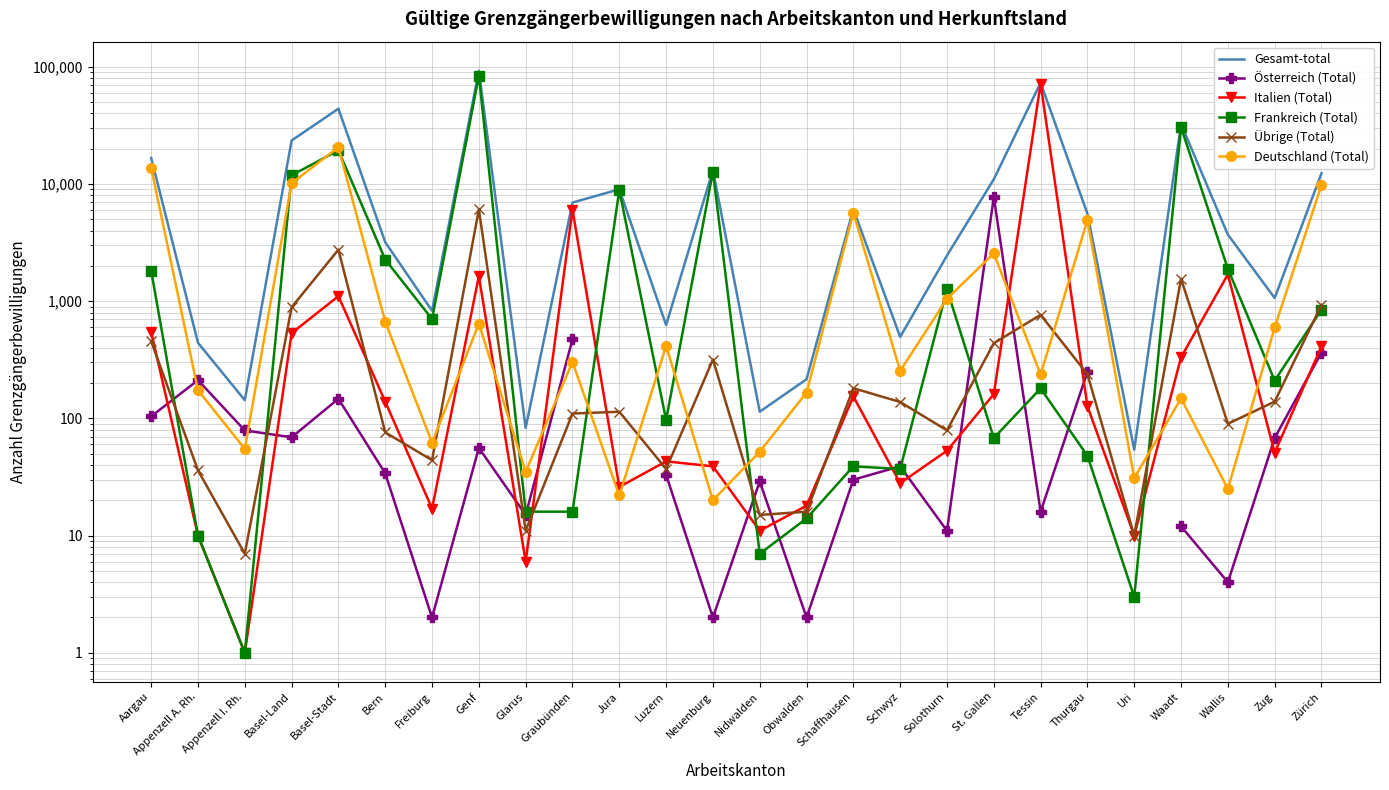

True or false: Österreich (Total) has more than 1 points higher than both neighbors.

True